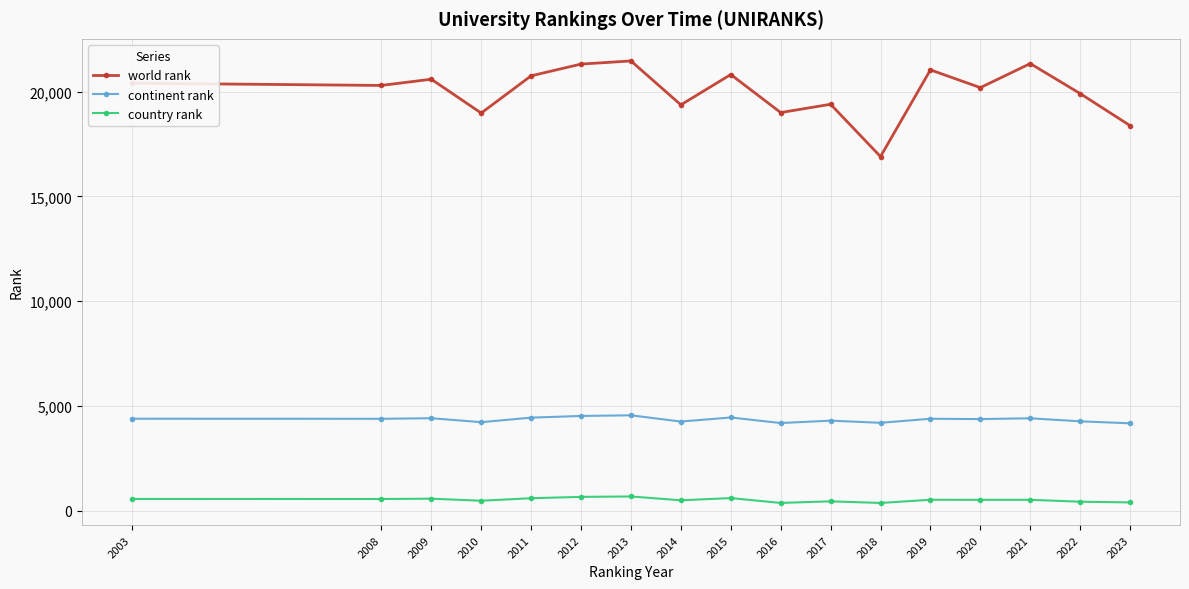

What is the difference between the world rank values at 2022 and 2009?

685